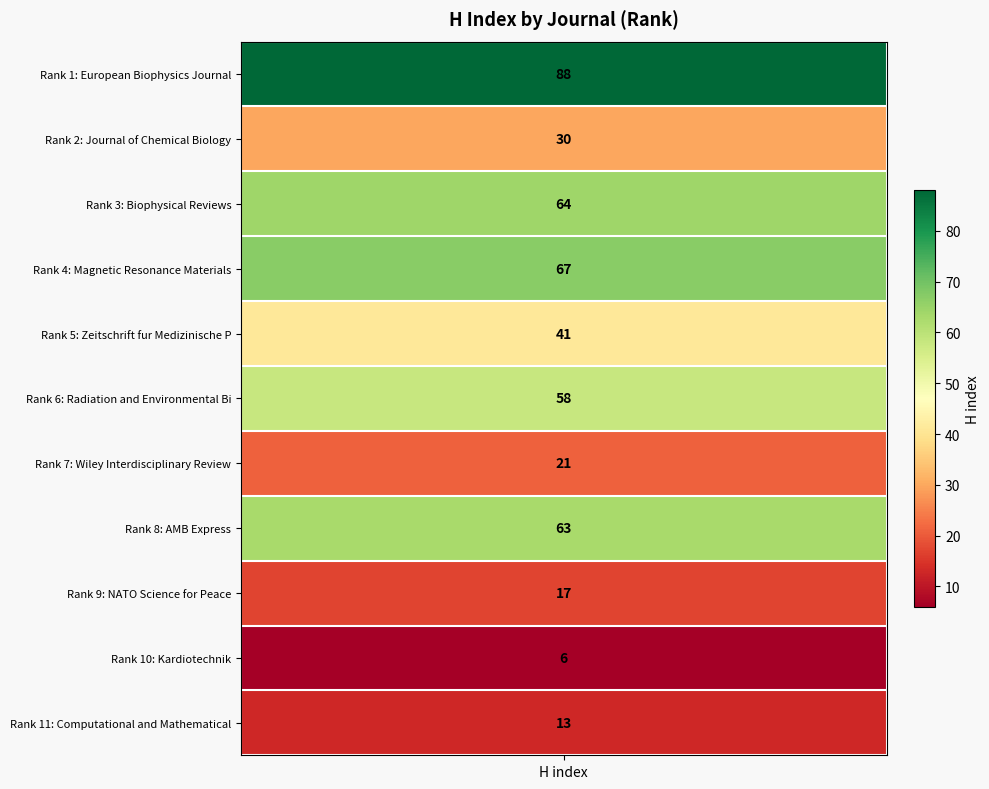

Reading right to left, list all the values displayed in this chart.

Computational and Mathematical Biophysics=13	Kardiotechnik=6	NATO Science for Peace=17	AMB Express=63	Wiley Interdisciplinary Reviews=21	Radiation and Environmental Biophysics=58	Zeitschrift fur Medizinische Physik=41	Magnetic Resonance Materials=67	Biophysical Reviews=64	Journal of Chemical Biology=30	European Biophysics Journal=88